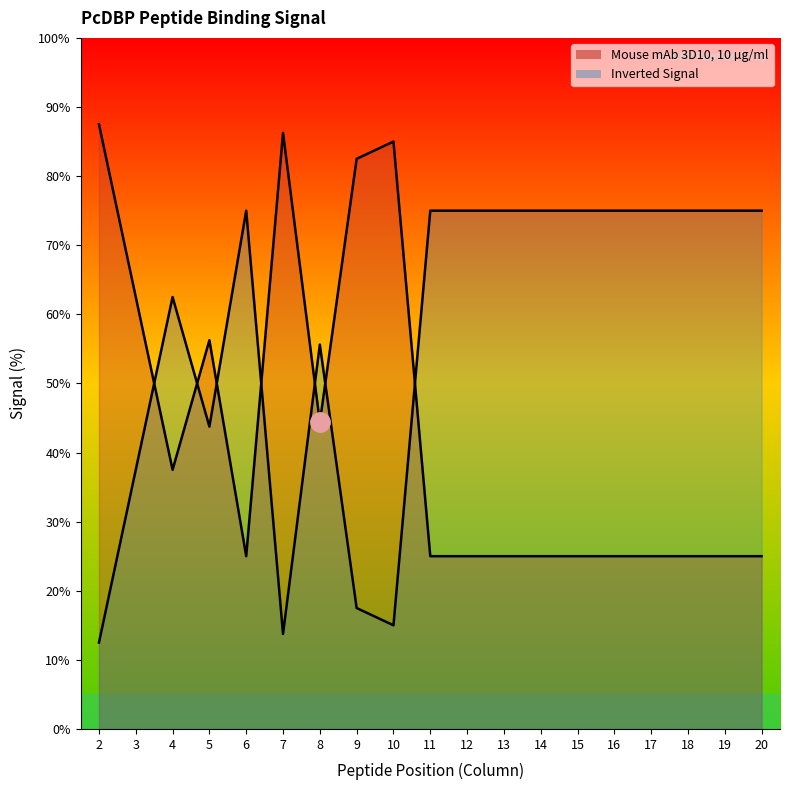

How many data points are above 25?

8